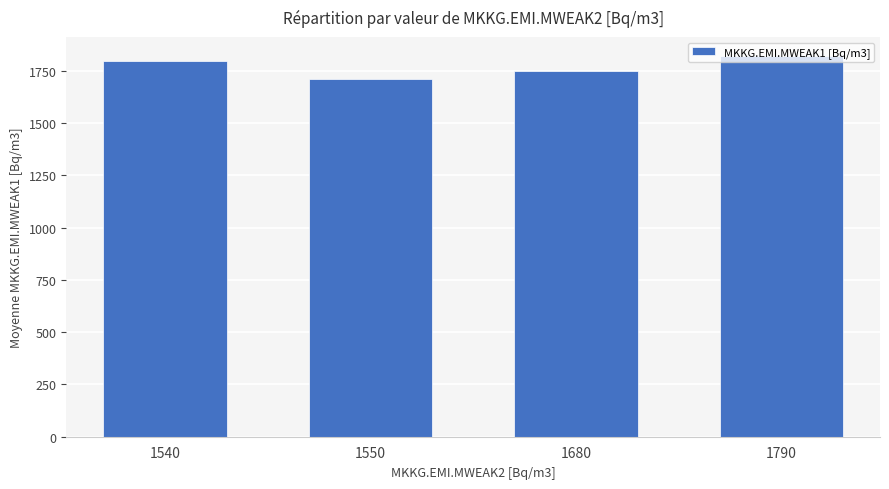

Which label corresponds to the smallest value in the chart?

1550